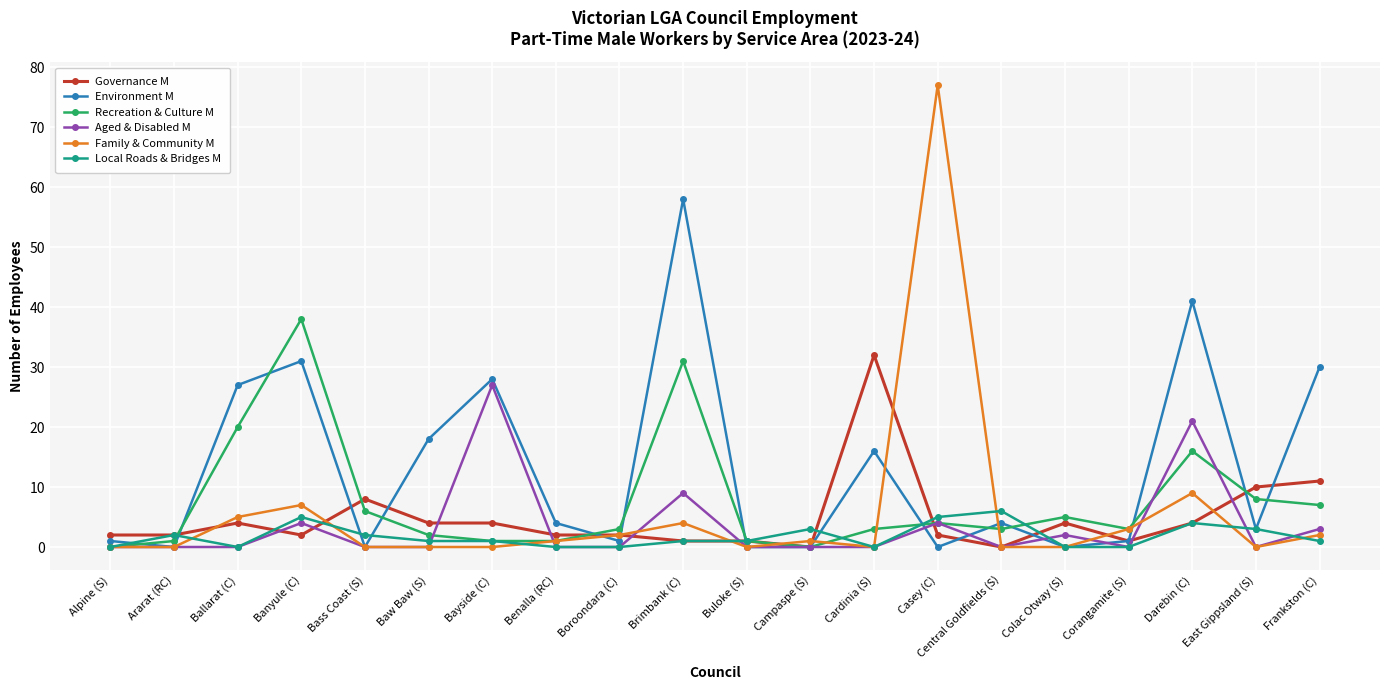

Between which two adjacent categories do Environment M and Local Roads & Bridges M first intersect?

Alpine (S) and Ararat (RC)